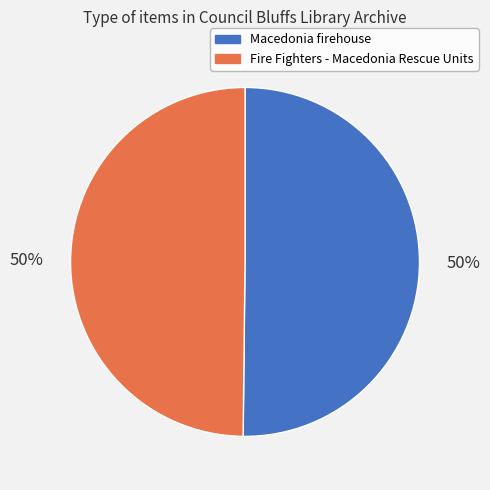

Is it true that Macedonia firehouse is 56% of the pie?

False